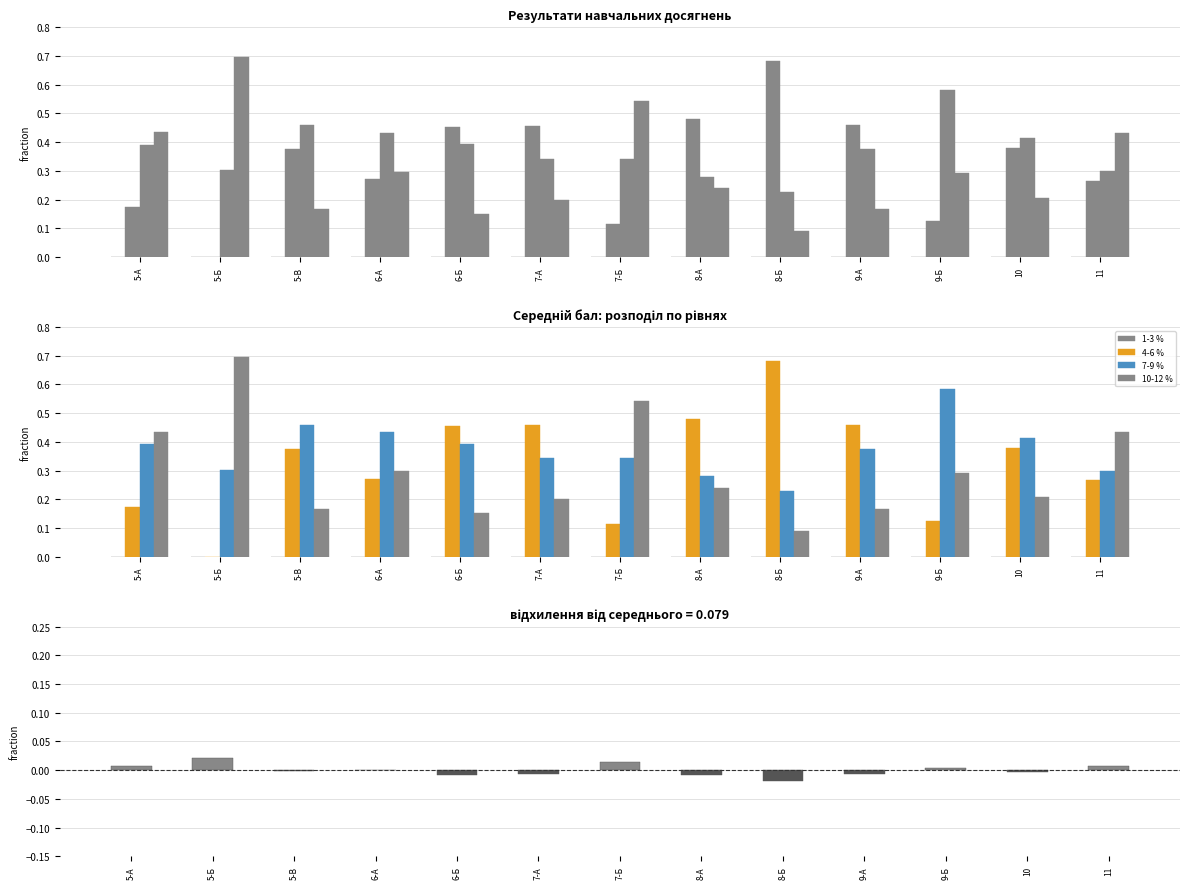

What is the total value across all series at 8-А?

1.0